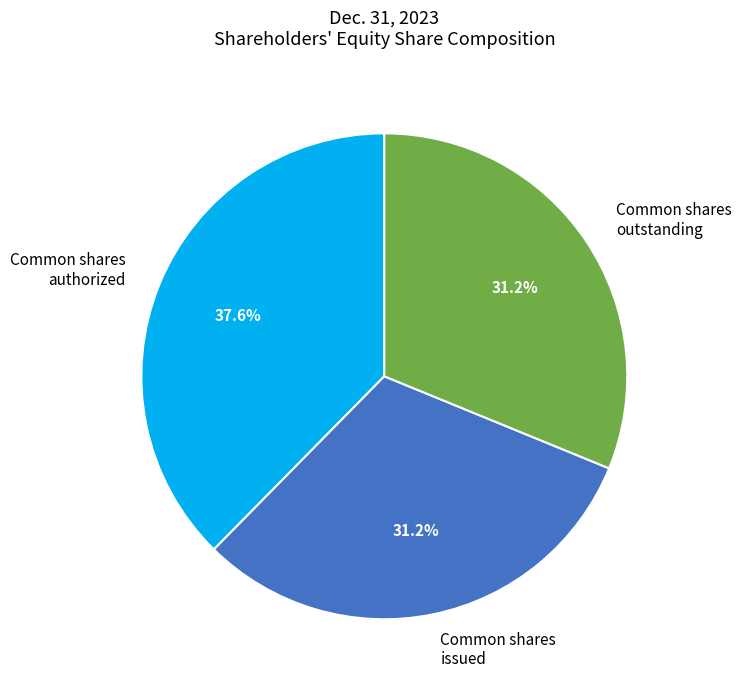

The Common shares issued slice represents 22% of the pie. True or false?

False